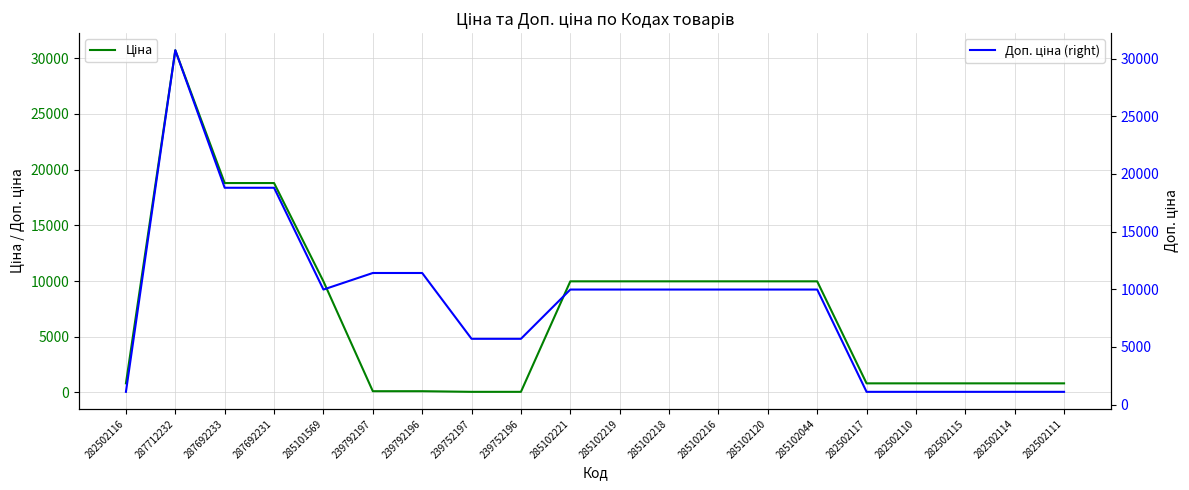

What is the value of the Доп. ціна (right) point at the 5th from the left?

9975.0